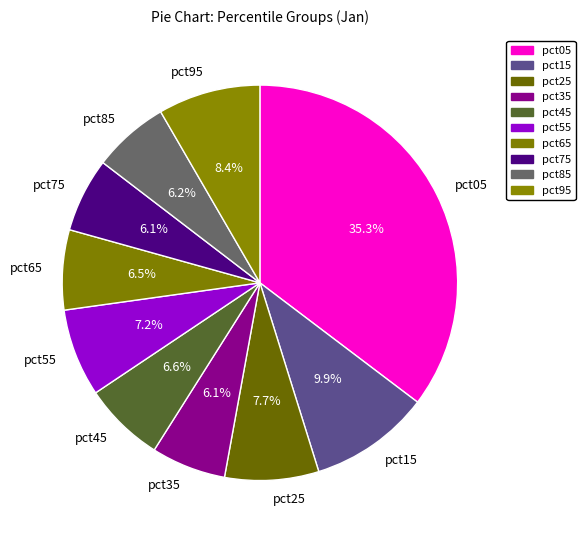

Count the number of slices in the pie.

10